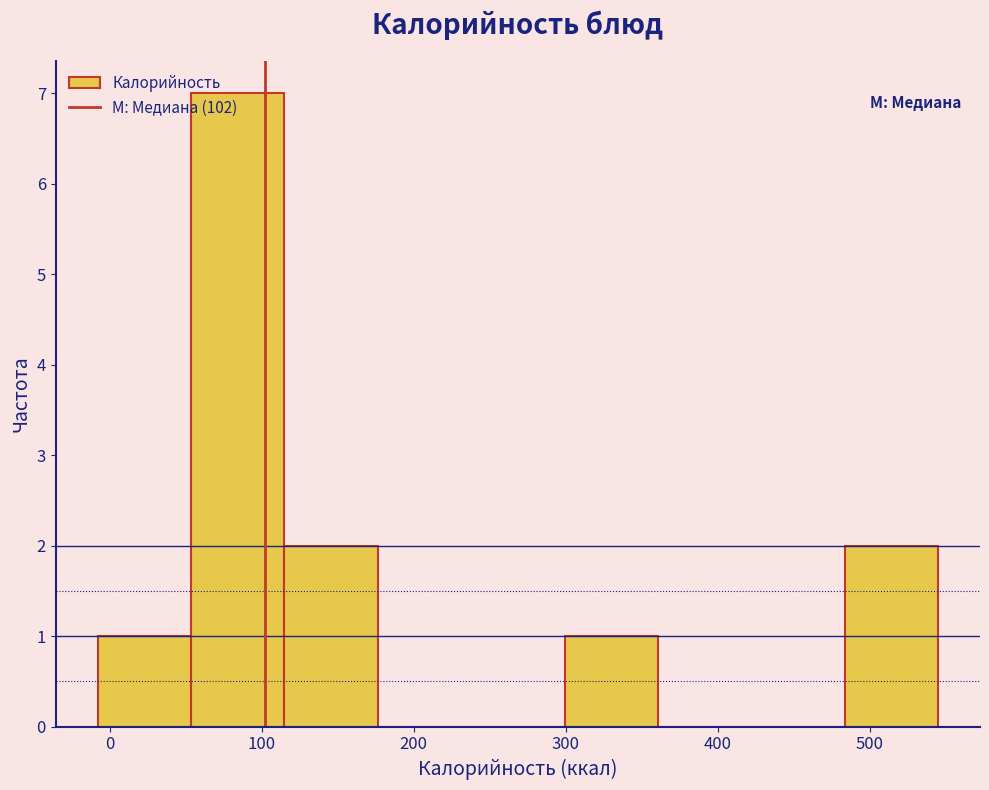

Which range on the x-axis has the tallest bar?

50 to 110